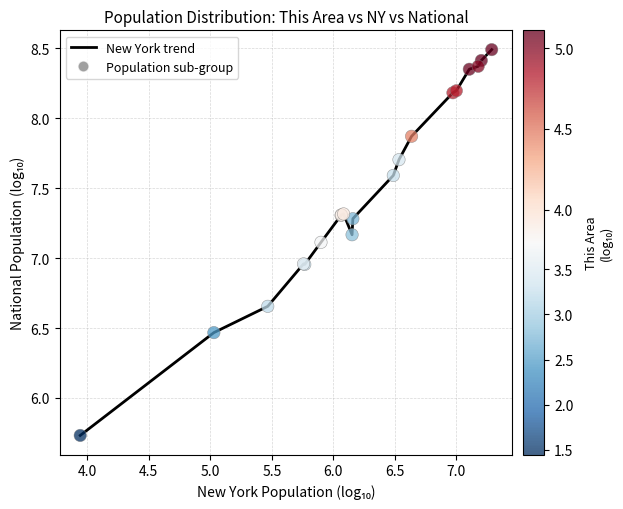

What is the difference between the maximum and minimum values?

2.8